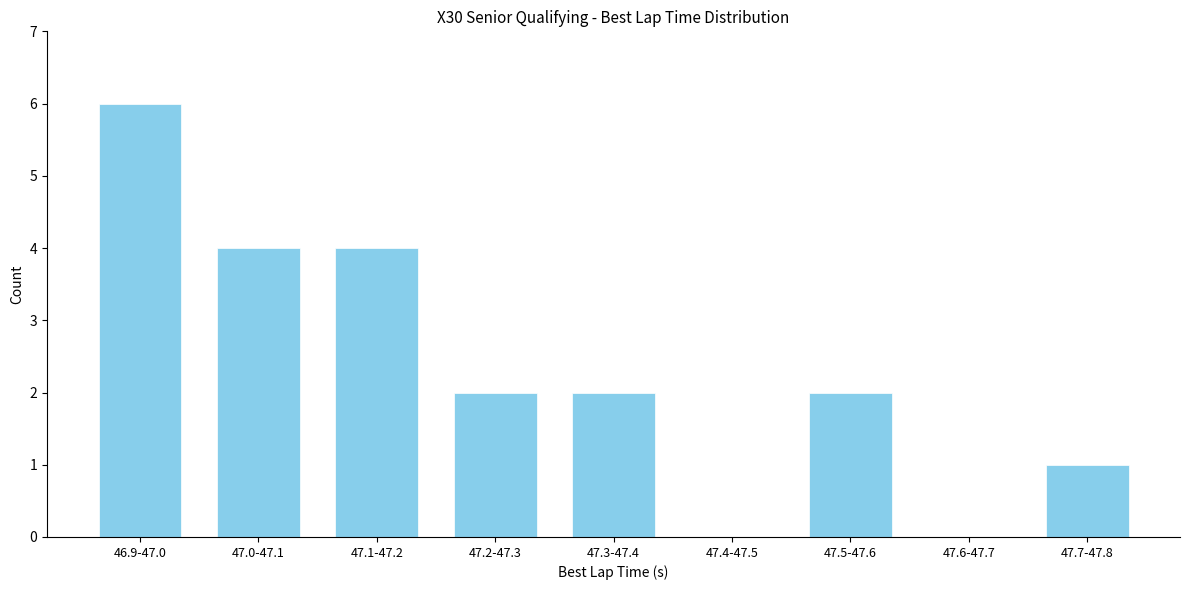

Reading right to left, what are all the values shown in this chart?

47.7-47.8=1	47.6-47.7=0	47.5-47.6=2	47.4-47.5=0	47.3-47.4=2	47.2-47.3=2	47.1-47.2=4	47.0-47.1=4	46.9-47.0=6